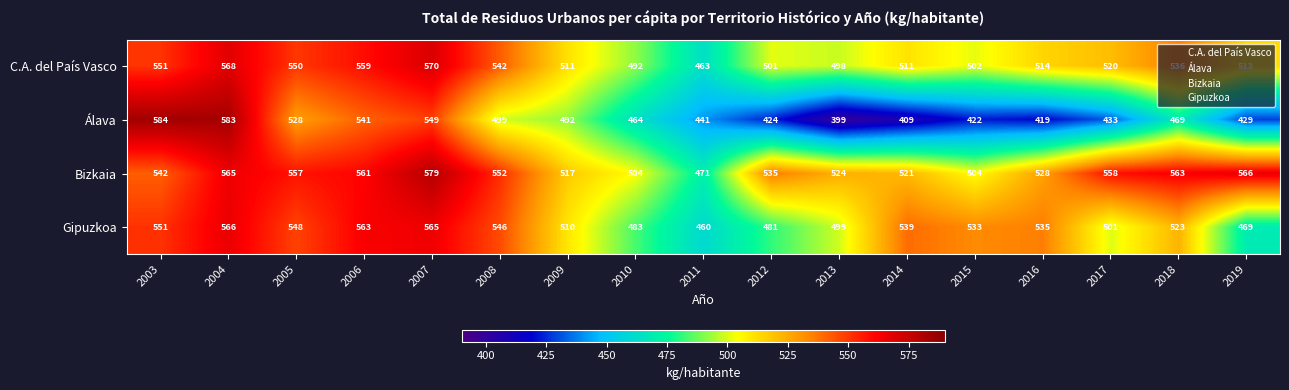

The value of Álava at 2009 is 492. True or false?

True